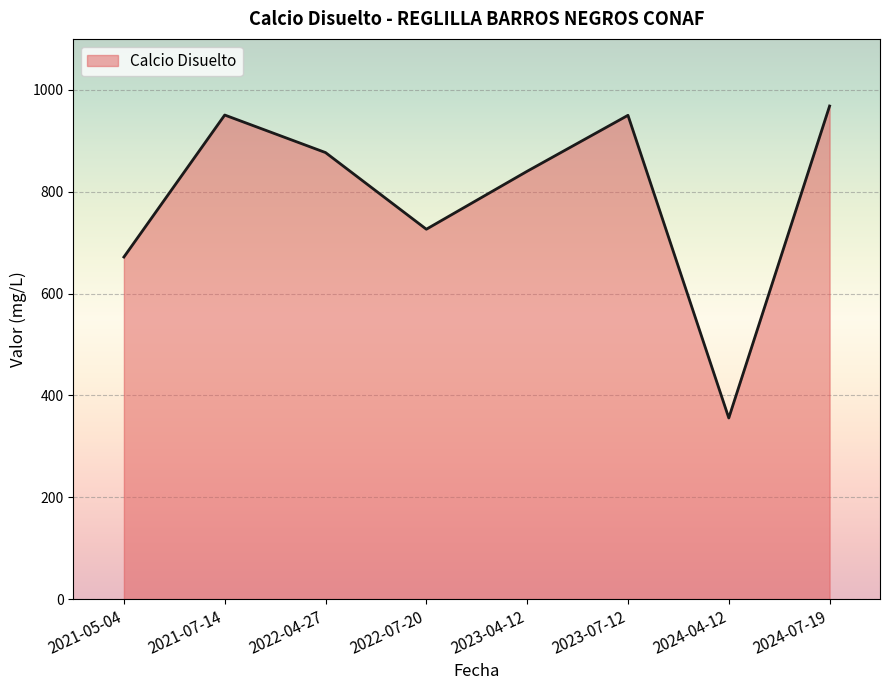

What position from the left is 2022-04-27?

3